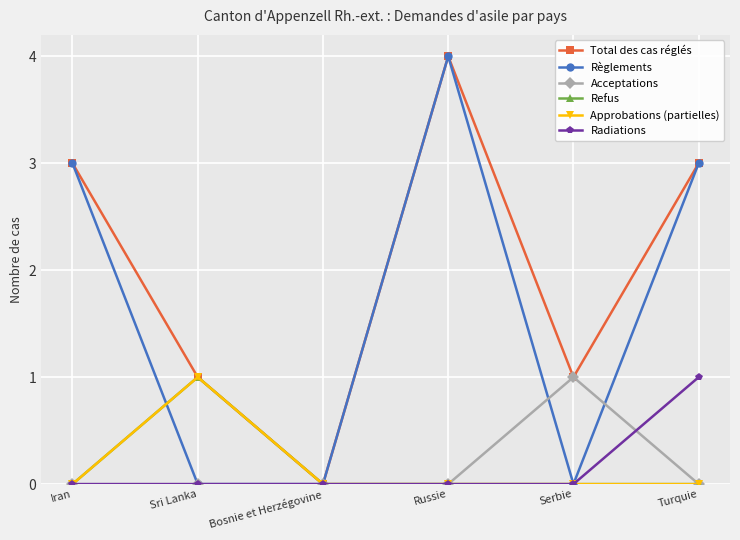

What is the label of the 3rd point from the left?

Bosnie et Herzégovine